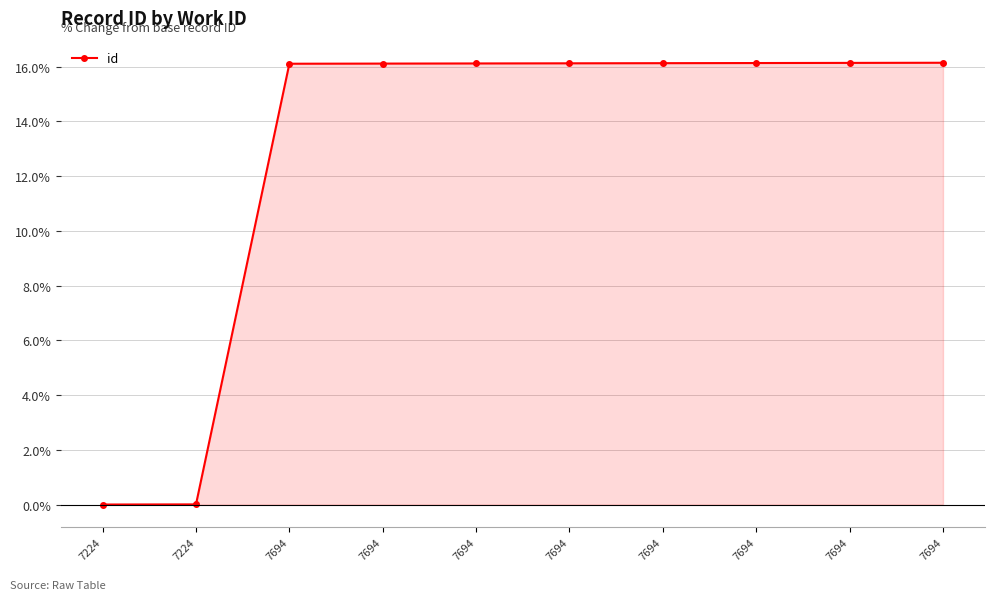

How many lines are shown in the chart?

1